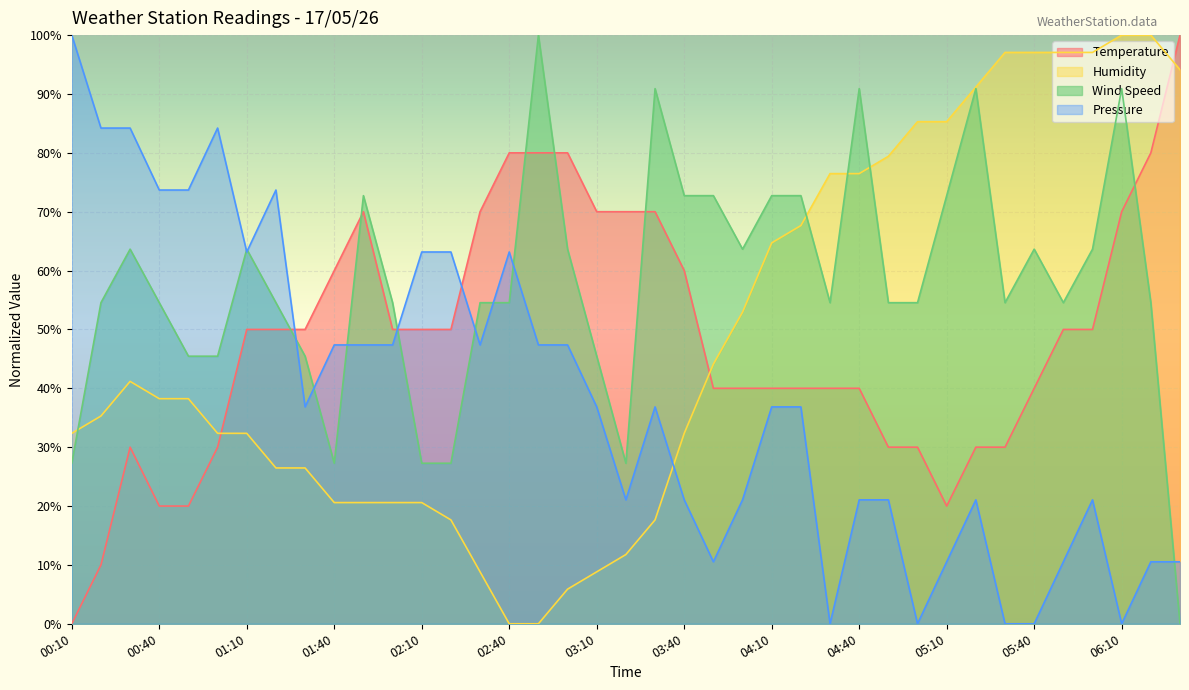

How many interior local valleys does the Wind Speed series have?

6